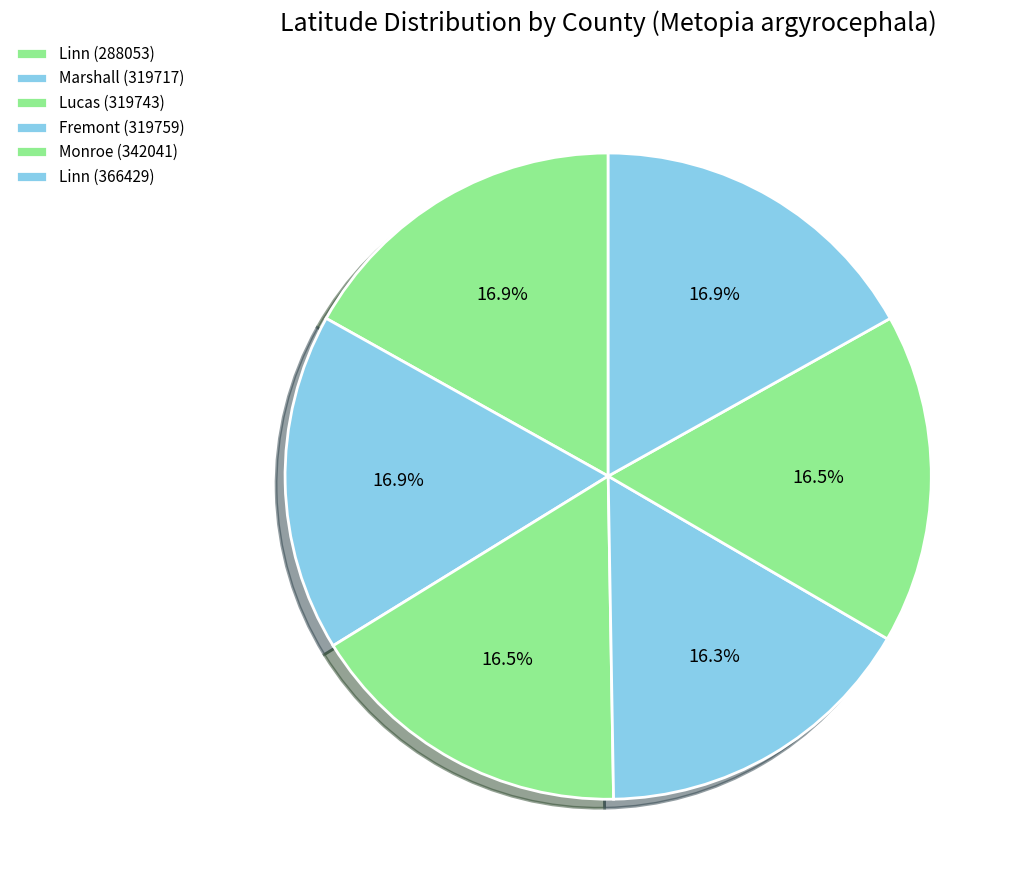

How many segments does this pie chart have?

6